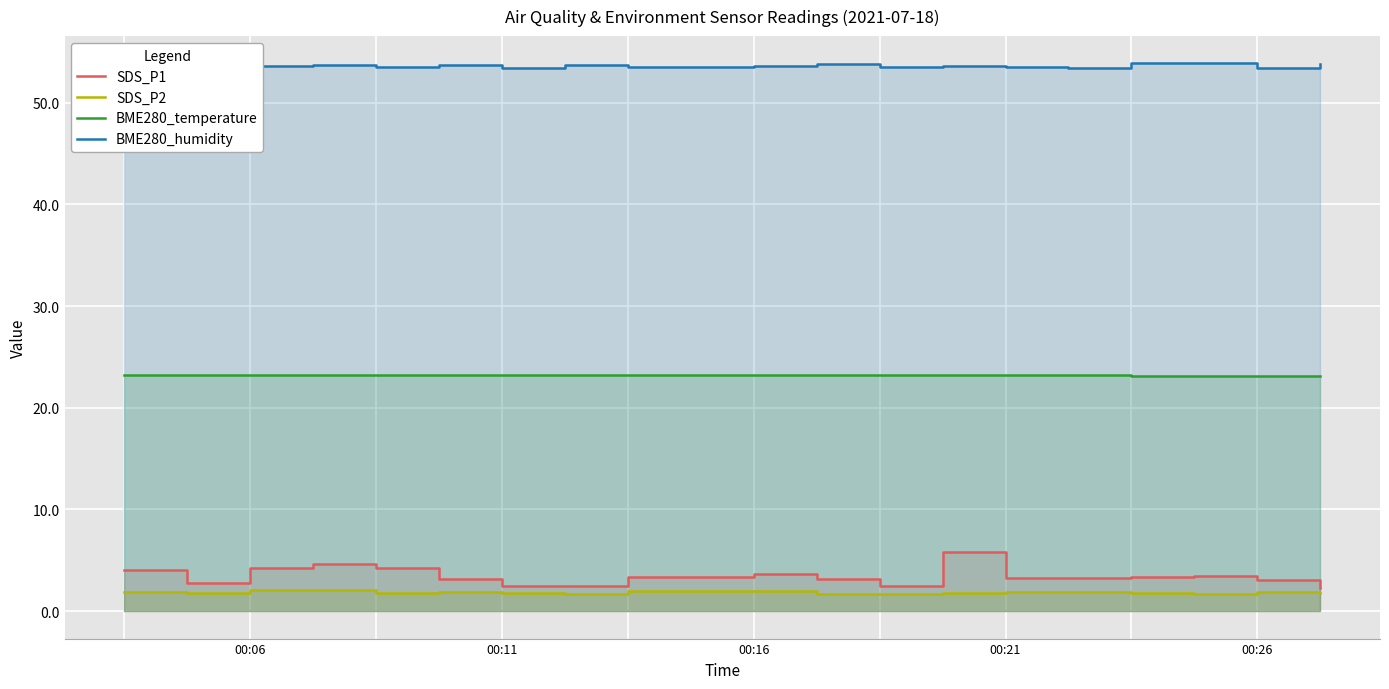

True or false: BME280_humidity and SDS_P2 intersect in this chart.

False